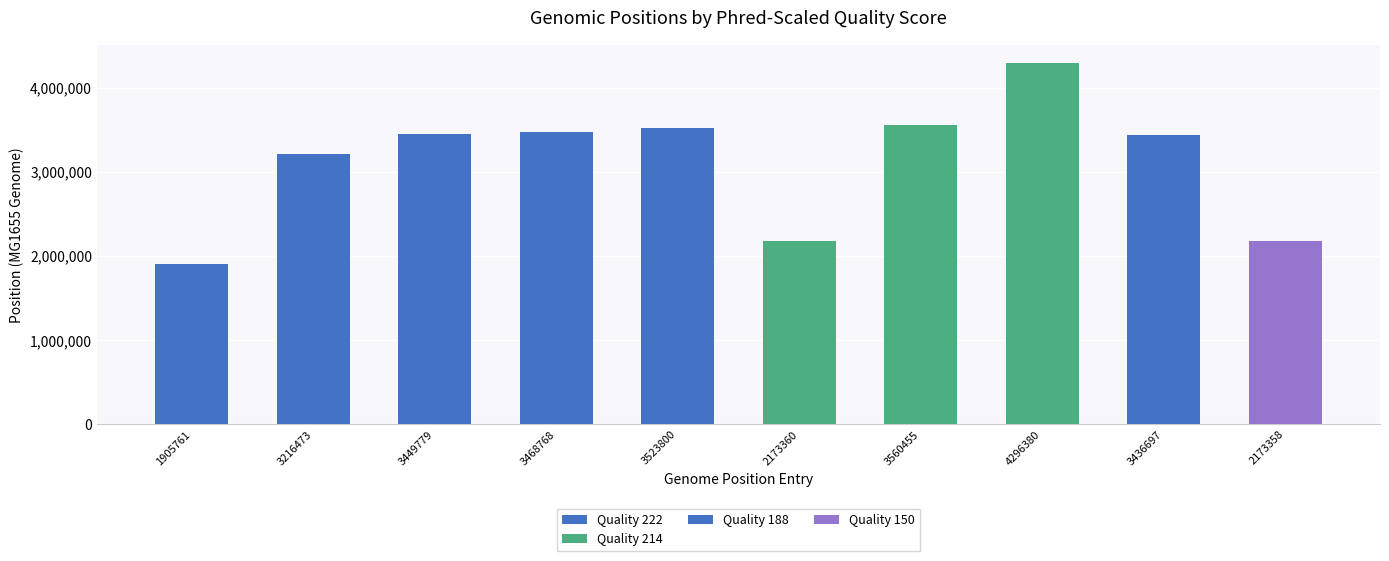

What is the maximum value for Phred-scaled quality score?

222